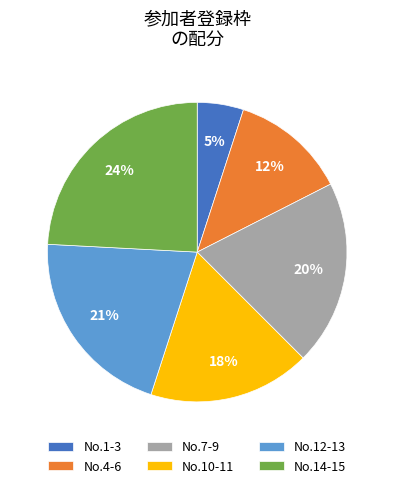

True or false: No.4-6 accounts for 7% of the total.

False